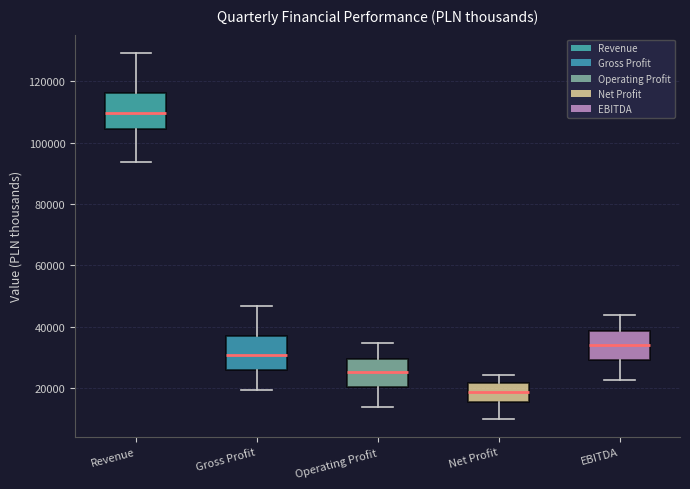

Which box's median line is the lowest?

Net Profit